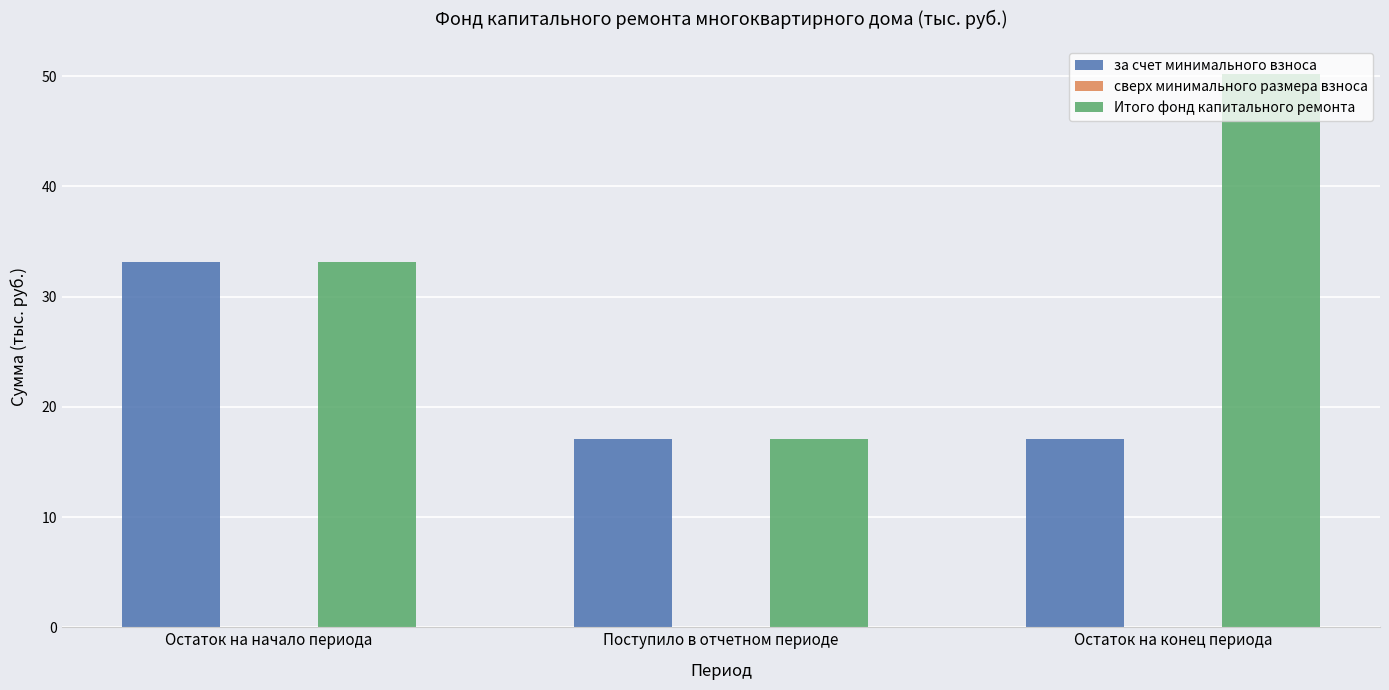

Which series has the largest range (max minus min)?

Итого фонд капитального ремонта